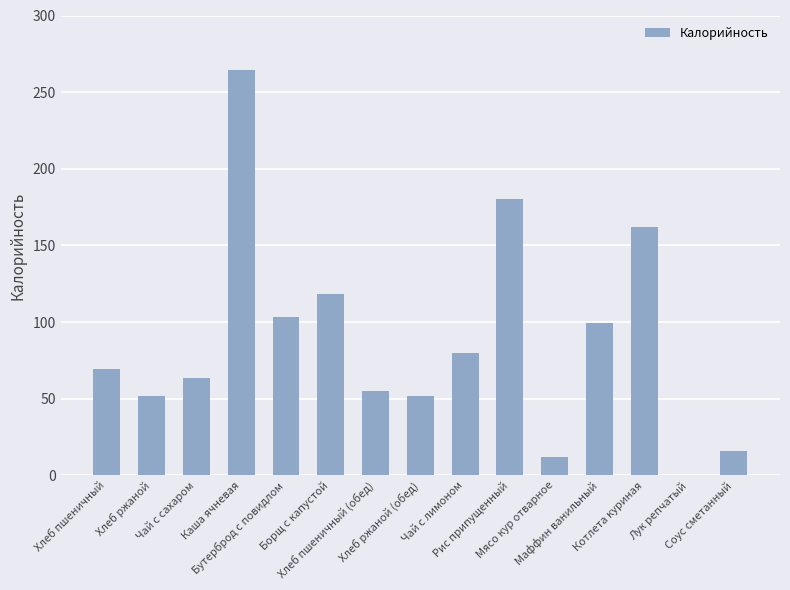

Between Лук репчатый and Хлеб пшеничный, which is larger?

Хлеб пшеничный